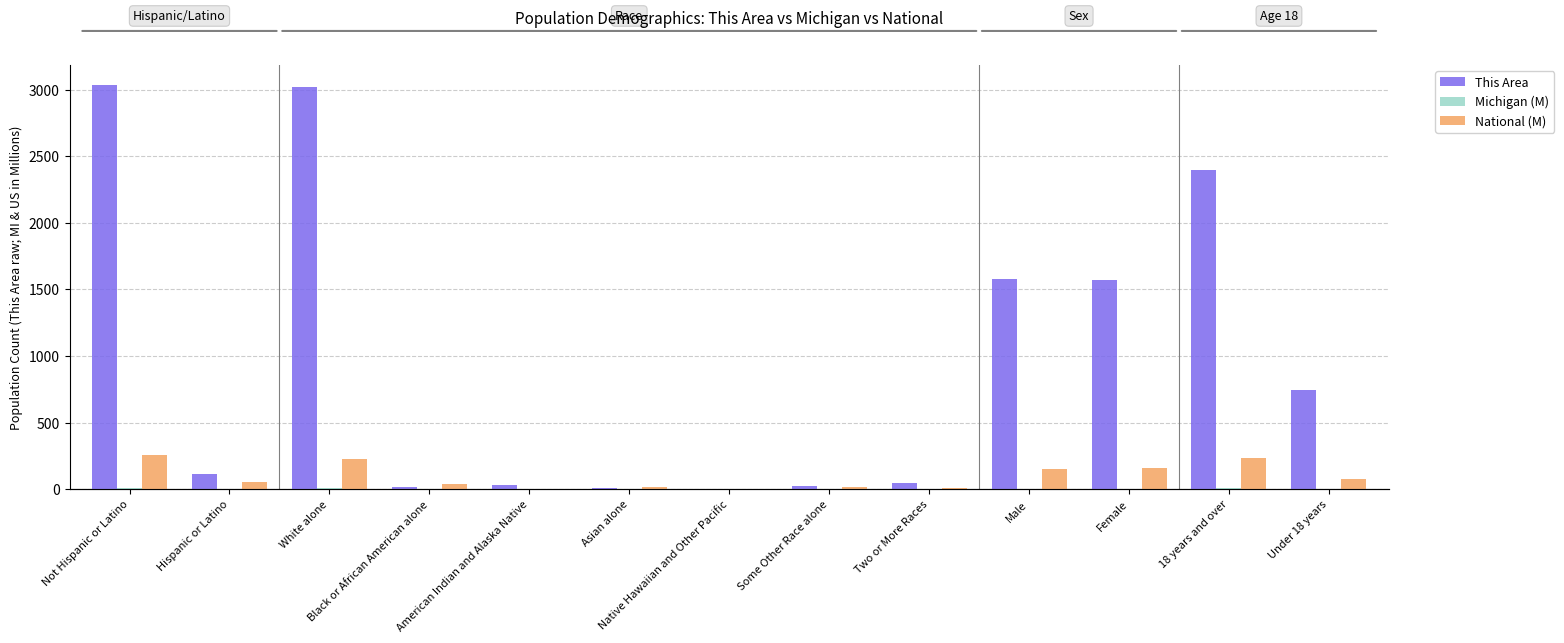

What is the difference between the Michigan (M) values at Two or More Races and Some Other Race alone?

0.1